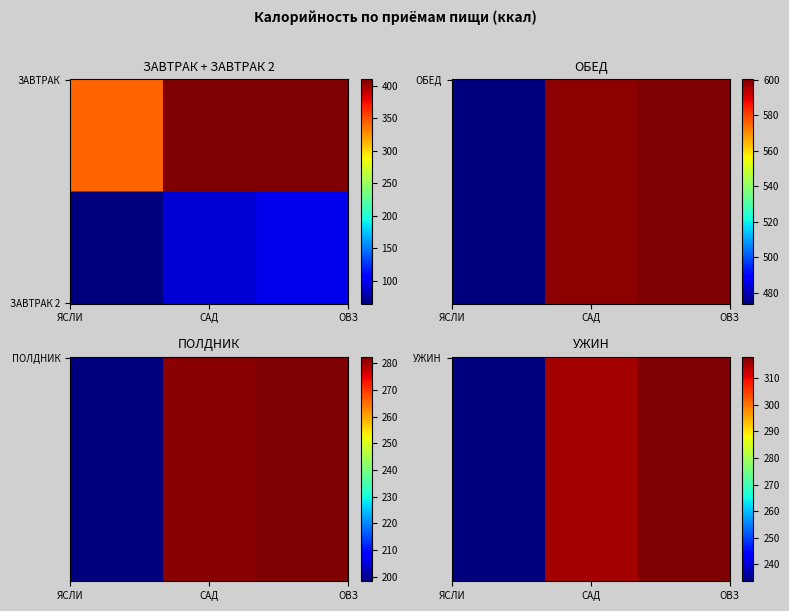

Between САД and ОВЗ, which series saw the biggest shift?

ЗАВТРАК 2